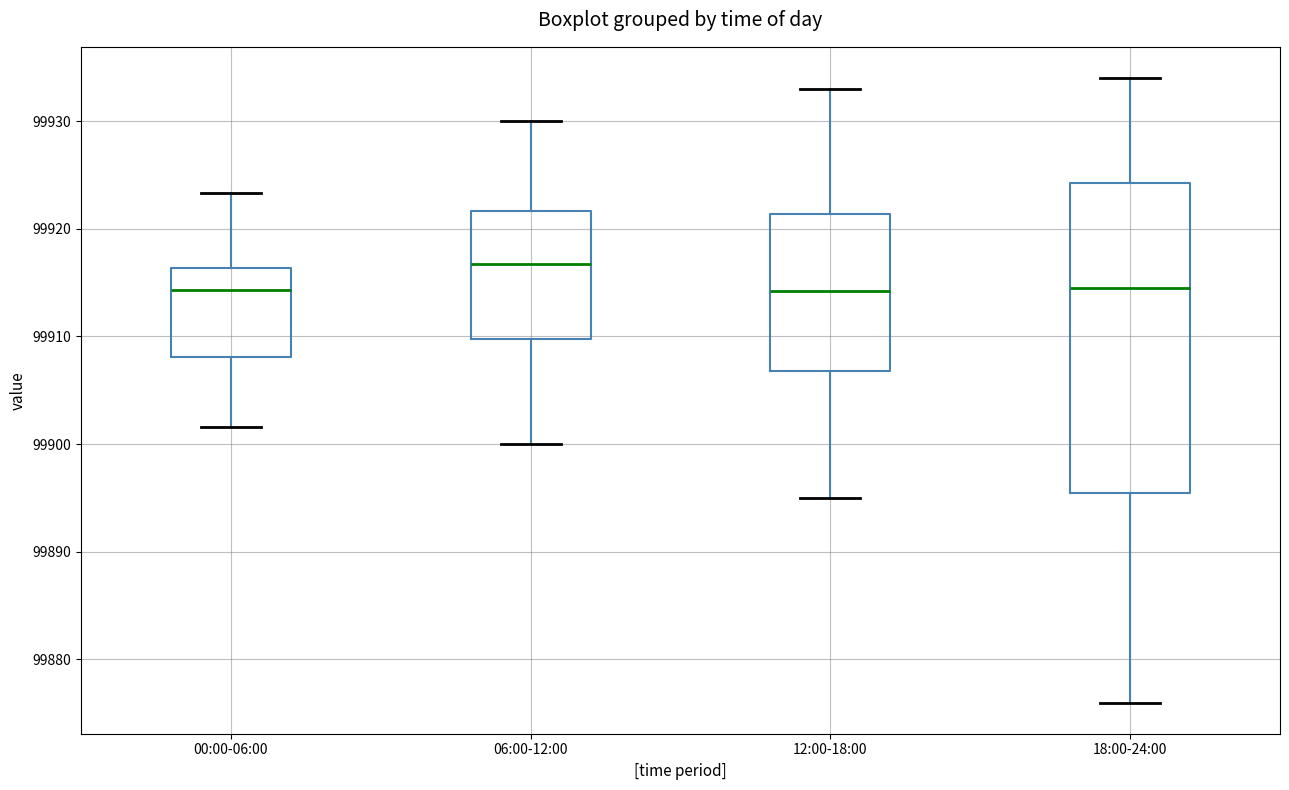

Reading left to right, read every box against the y-axis: the position of its median line, the range the box covers, and the ends of its whiskers. The values are not printed on the chart, so give them approximately, as read against the axis.

00:00-06:00: median 99914, box 99908 to 99916, whiskers 99902 to 99923
06:00-12:00: median 99917, box 99910 to 99922, whiskers 99900 to 99930
12:00-18:00: median 99914, box 99907 to 99921, whiskers 99895 to 99933
18:00-24:00: median 99915, box 99896 to 99924, whiskers 99876 to 99934